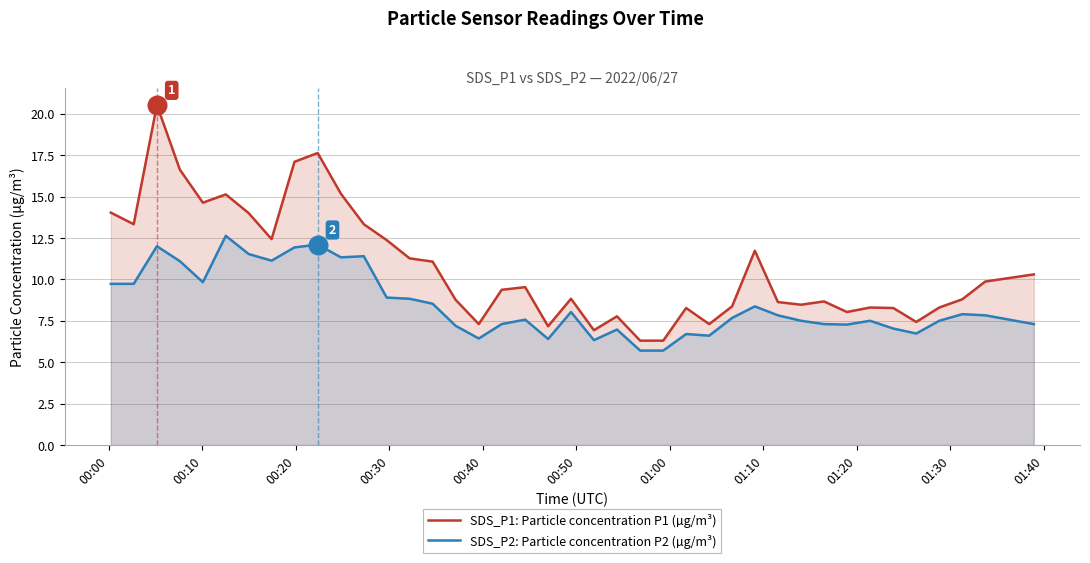

Which series has the largest total across all categories?

SDS_P1: Particle concentration P1 (µg/m³)